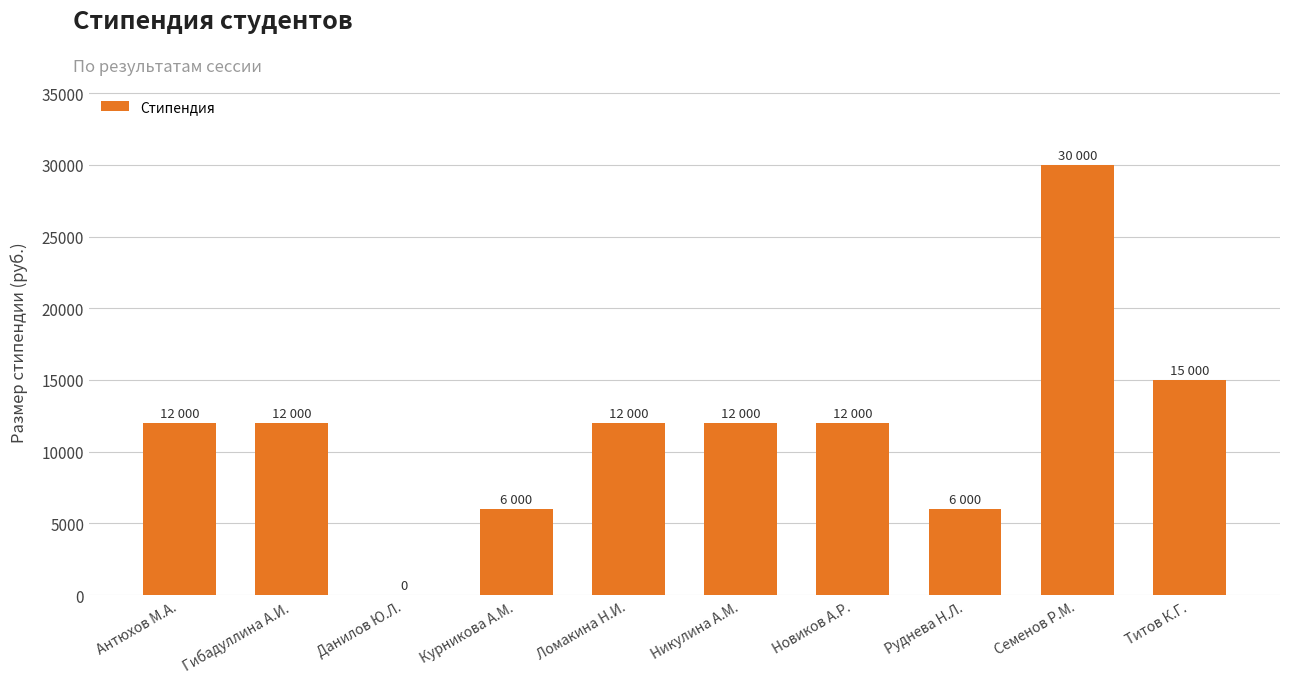

True or false: the data shows 6000 at Руднева Н.Л..

True